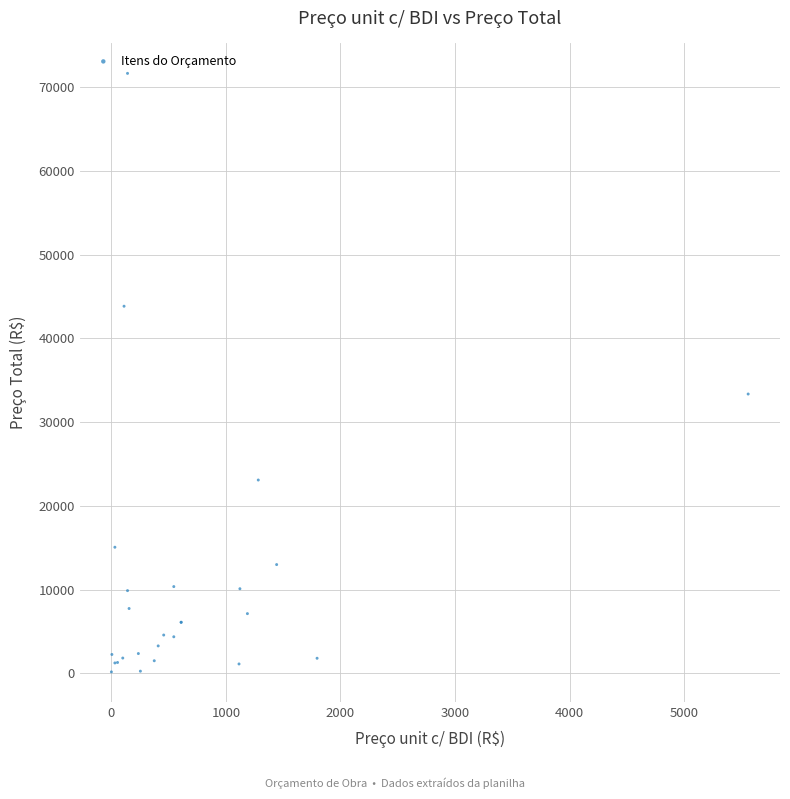

What Y value in the scatter plot is closest to 35905?

33350.2